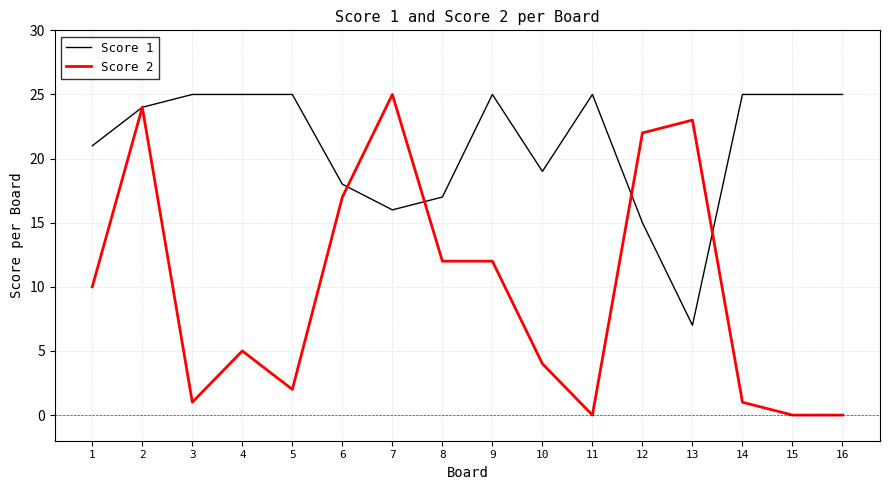

Is it true that Score 2 equals 21 at 8?

False